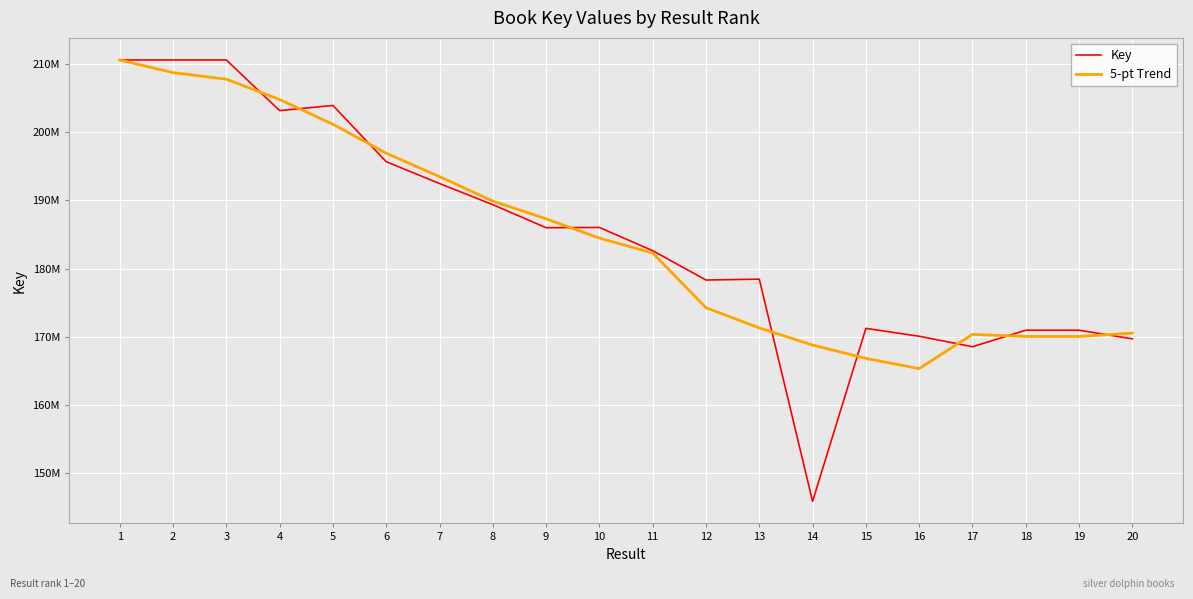

Where is the first local minimum for Key?

4